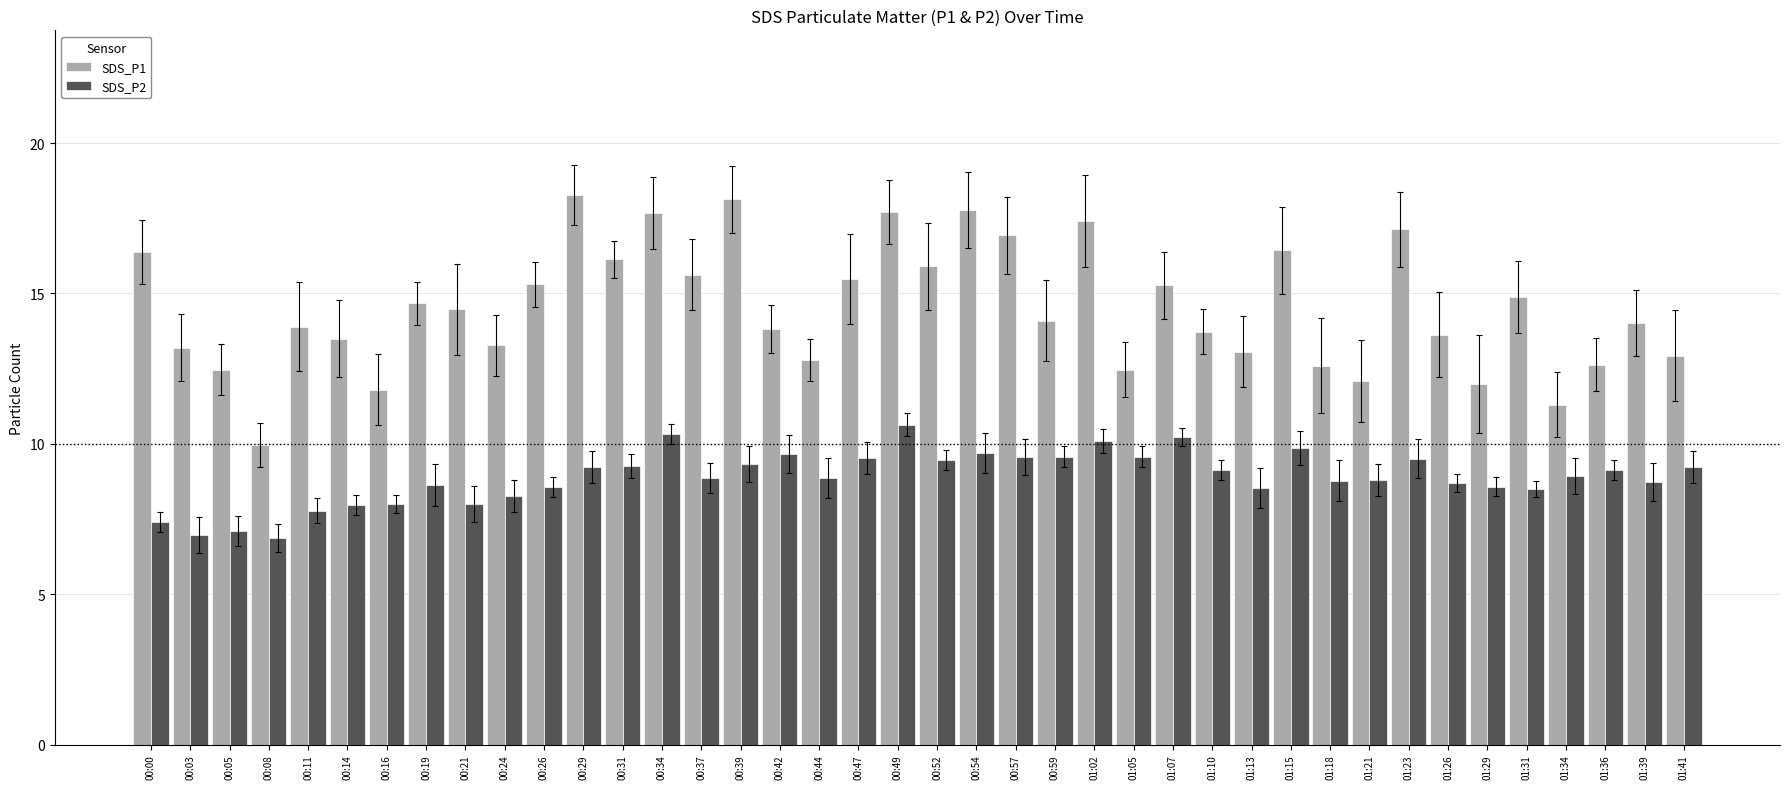

What is the maximum value shown in the chart?

18.3